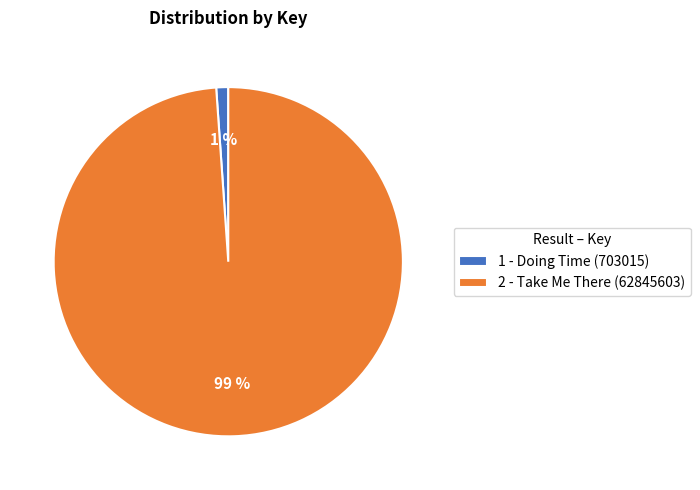

True or false: 1 - Doing Time (703015) accounts for 1% of the total.

True